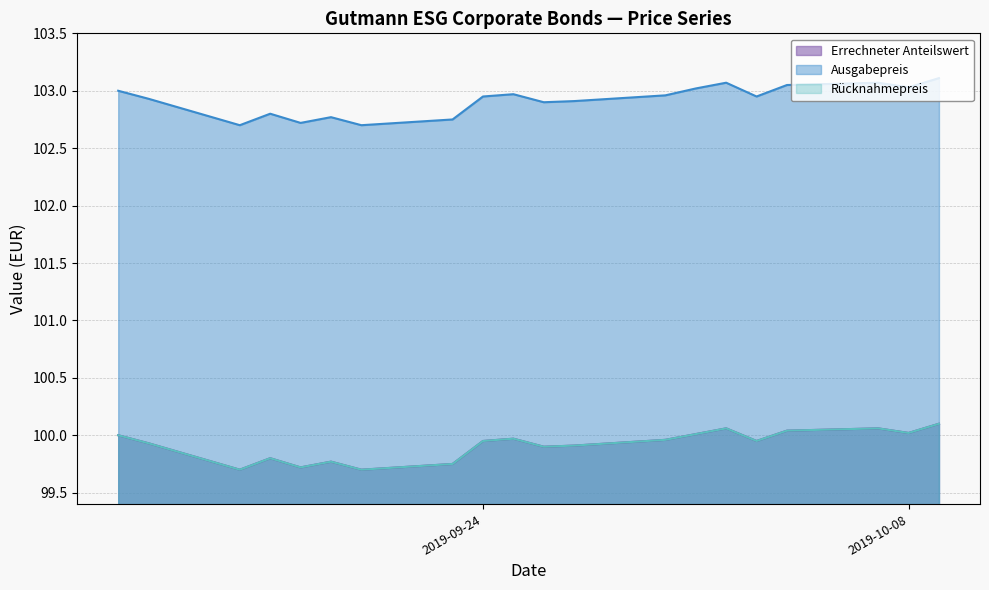

At which category does Ausgabepreis reach its first local valley?

2019-09-16